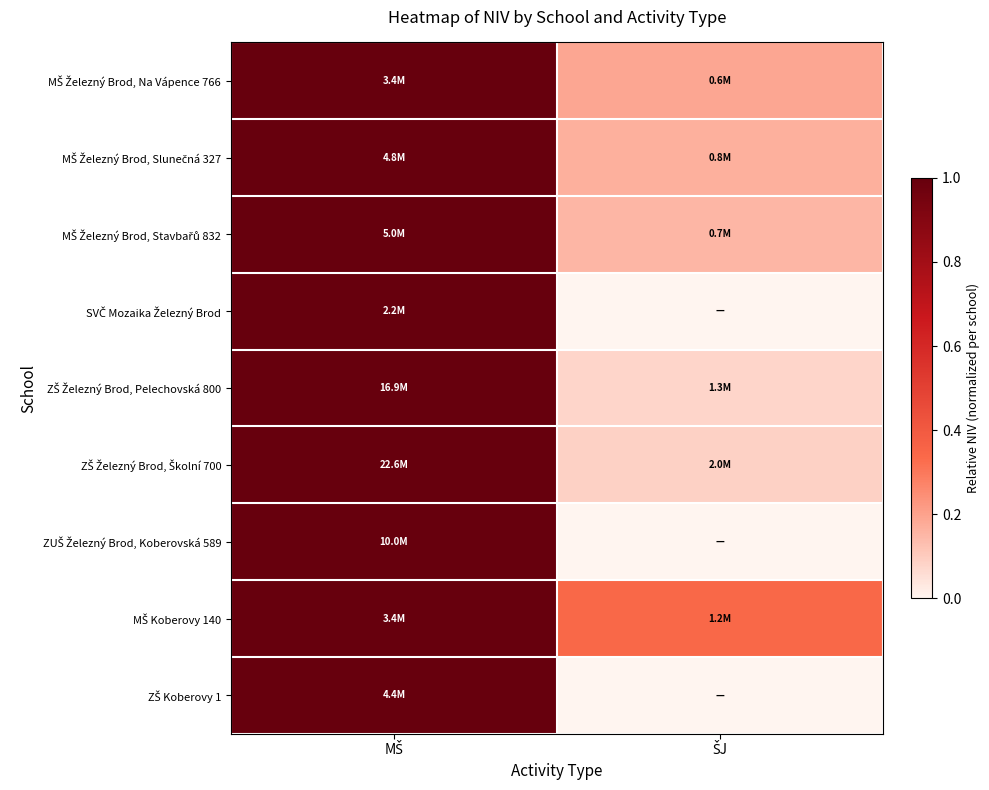

How many series are shown in this chart?

9